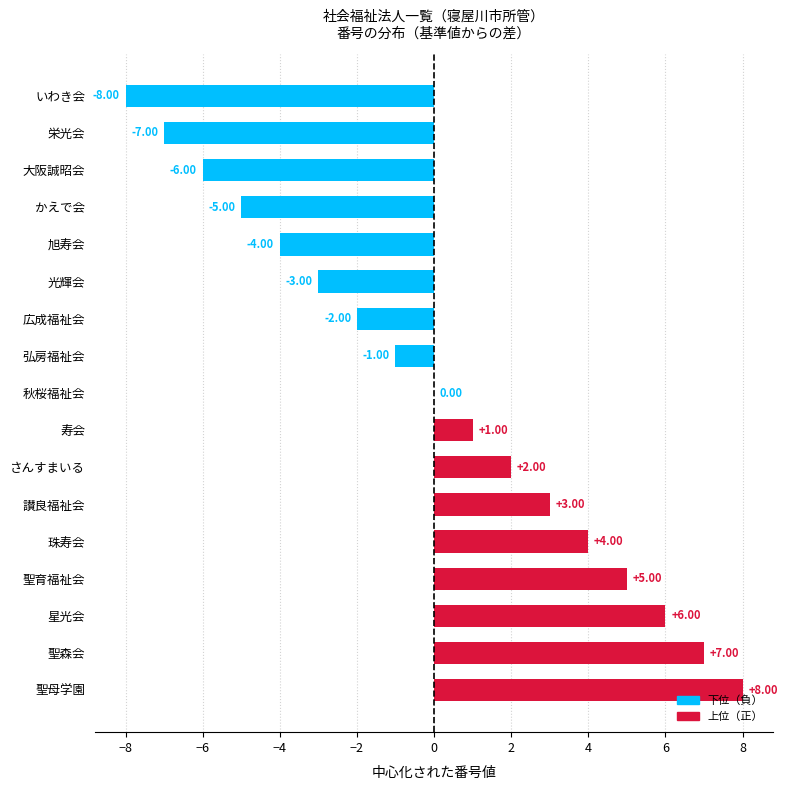

Which label corresponds to the largest value in the chart?

聖母学園